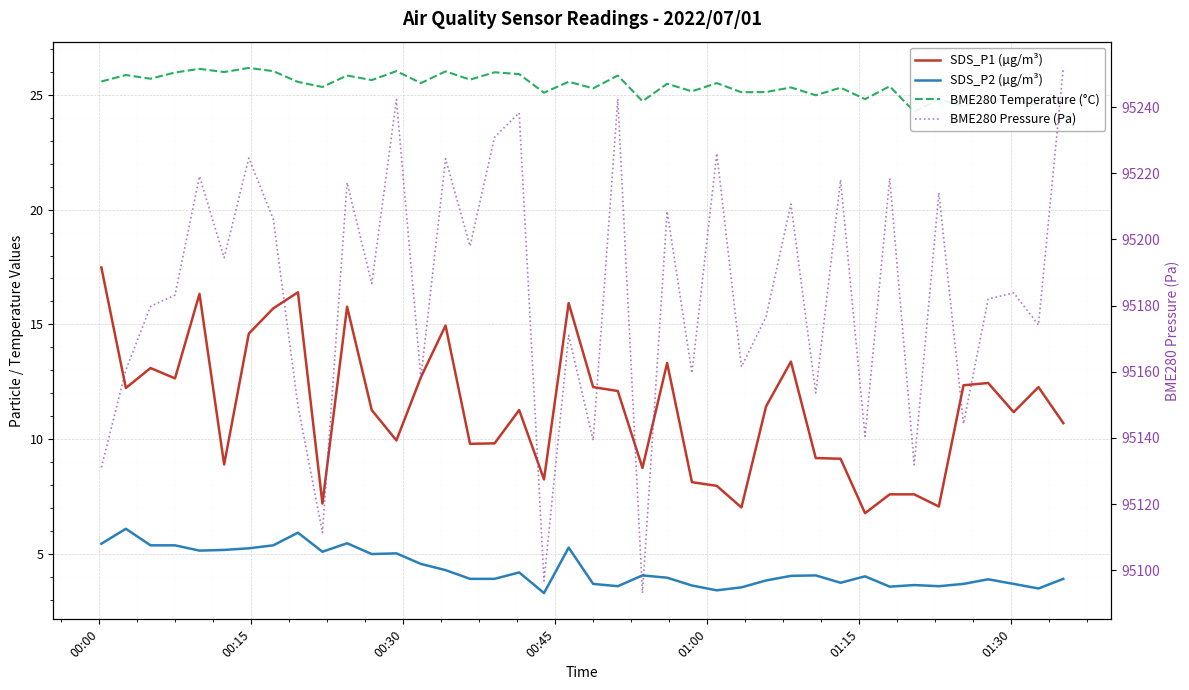

Where does the SDS_P2 (µg/m³) series first go above 4?

00:00